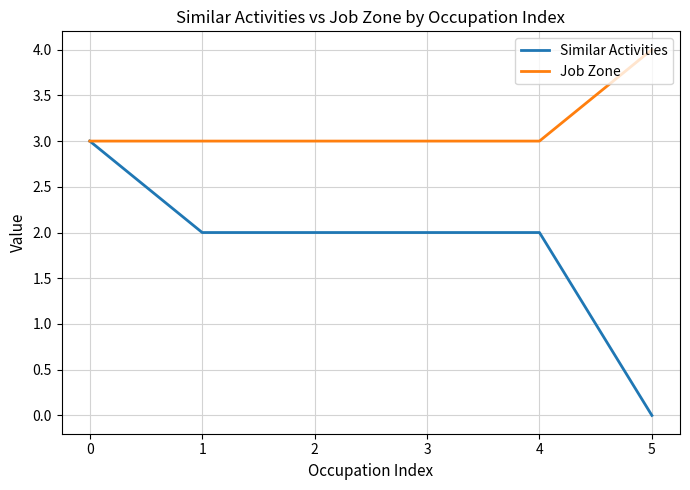

Does the chart have visible grid lines?

Yes